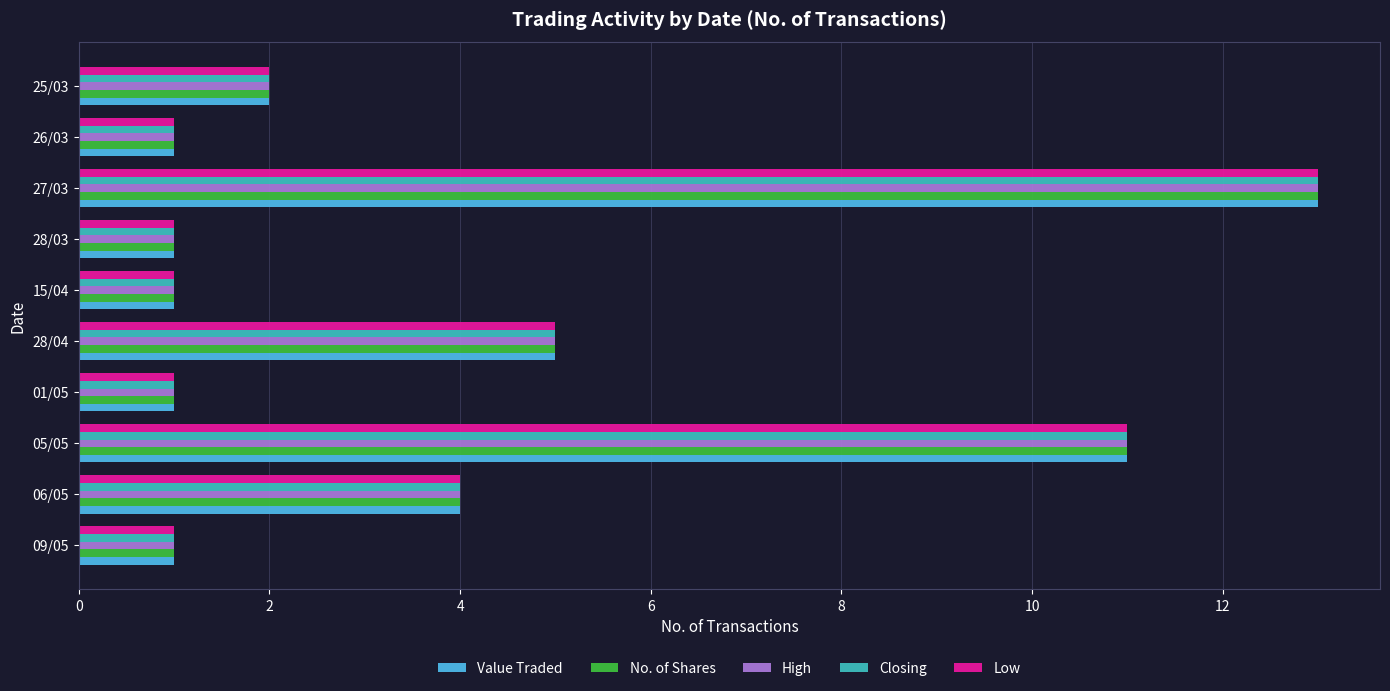

What is the minimum value for Value Traded?

1